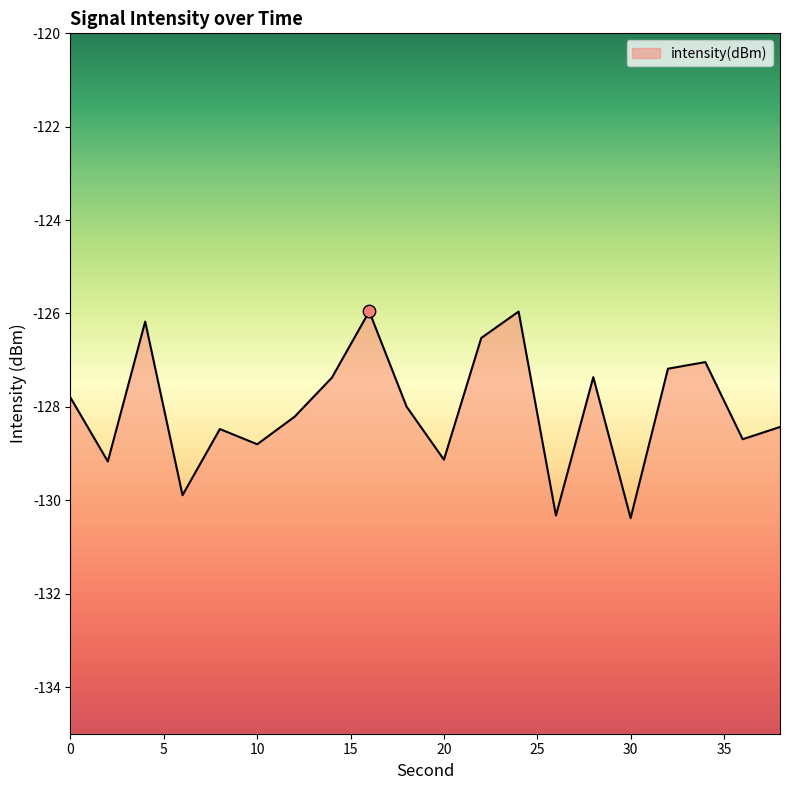

What is the change in value from 16 to 28?

-1.4